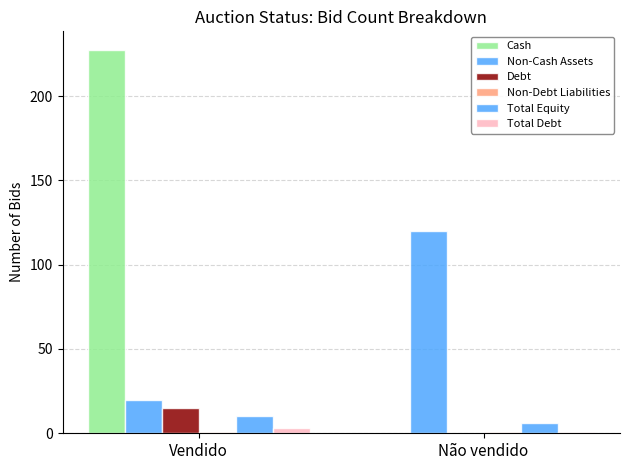

What is the sum of all Non-Cash Assets values?

140